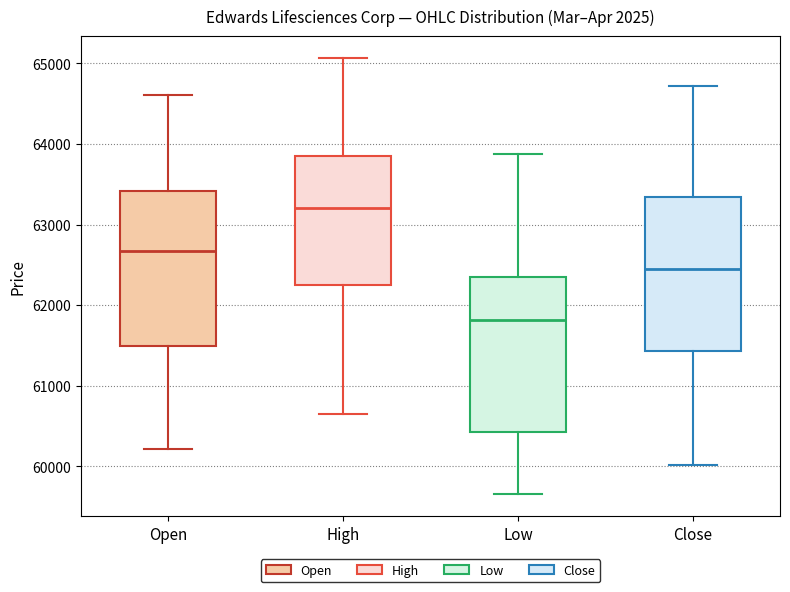

Reading left to right, read every box against the y-axis: the position of its median line, the range the box covers, and the ends of its whiskers. The values are not printed on the chart, so give them approximately, as read against the axis.

Open: median 62700, box 61500 to 63400, whiskers 60200 to 64600
High: median 63200, box 62200 to 63900, whiskers 60700 to 65100
Low: median 61800, box 60400 to 62300, whiskers 59700 to 63900
Close: median 62500, box 61400 to 63300, whiskers 60000 to 64700